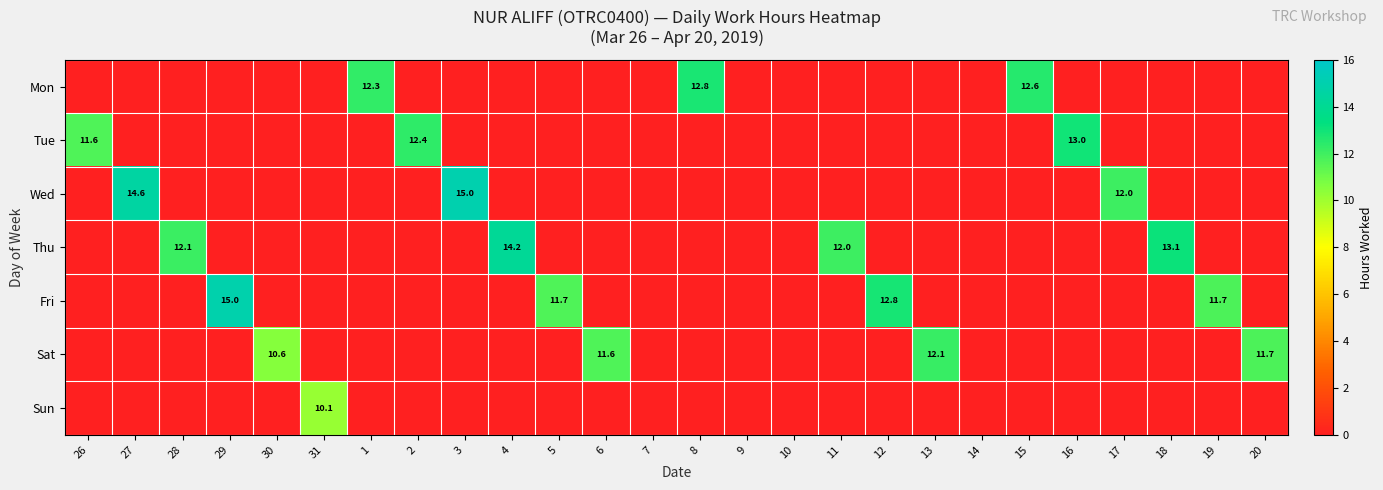

The Wed series shows 4.5 at 3. True or false?

False